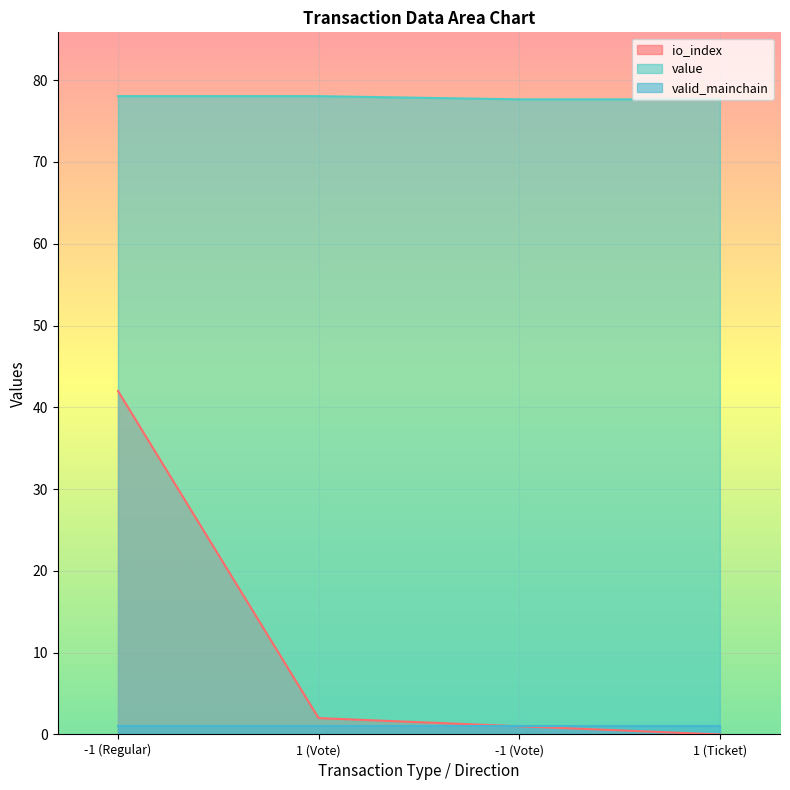

At which label does io_index first exceed 2?

-1 (Regular)